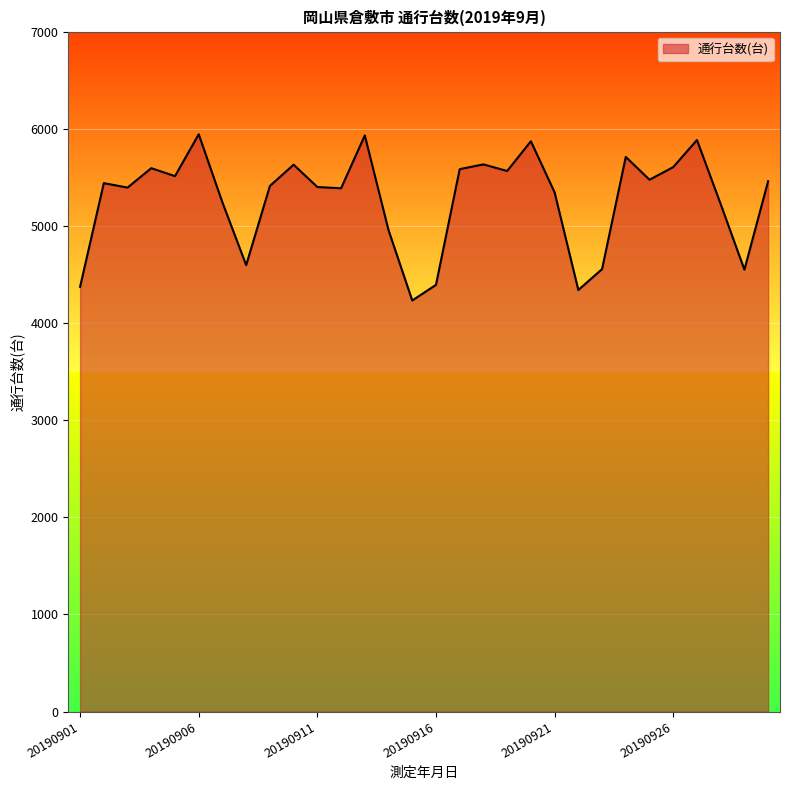

What is the minimum value shown in the chart?

4232